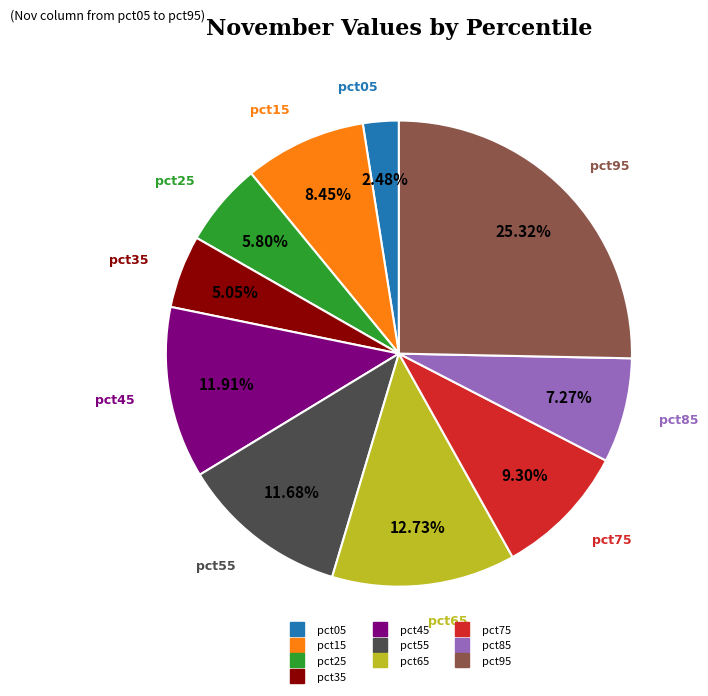

How many slices are in this pie chart?

10